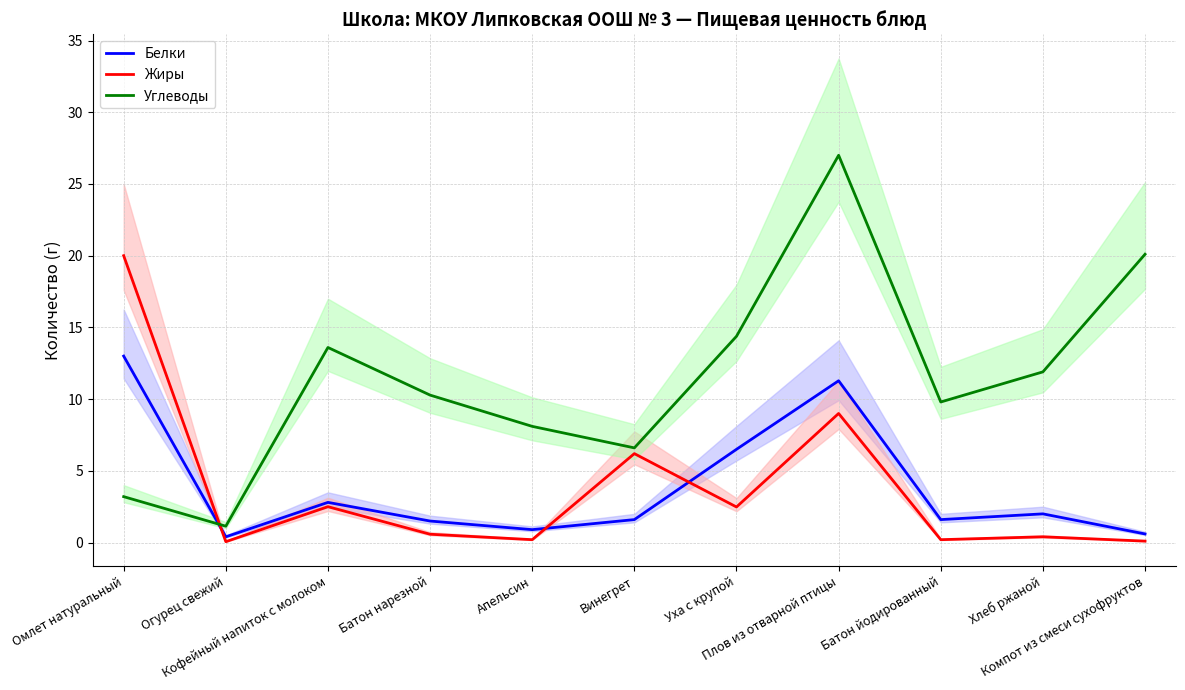

Where do Углеводы and Жиры first cross each other?

Омлет натуральный and Огурец свежий